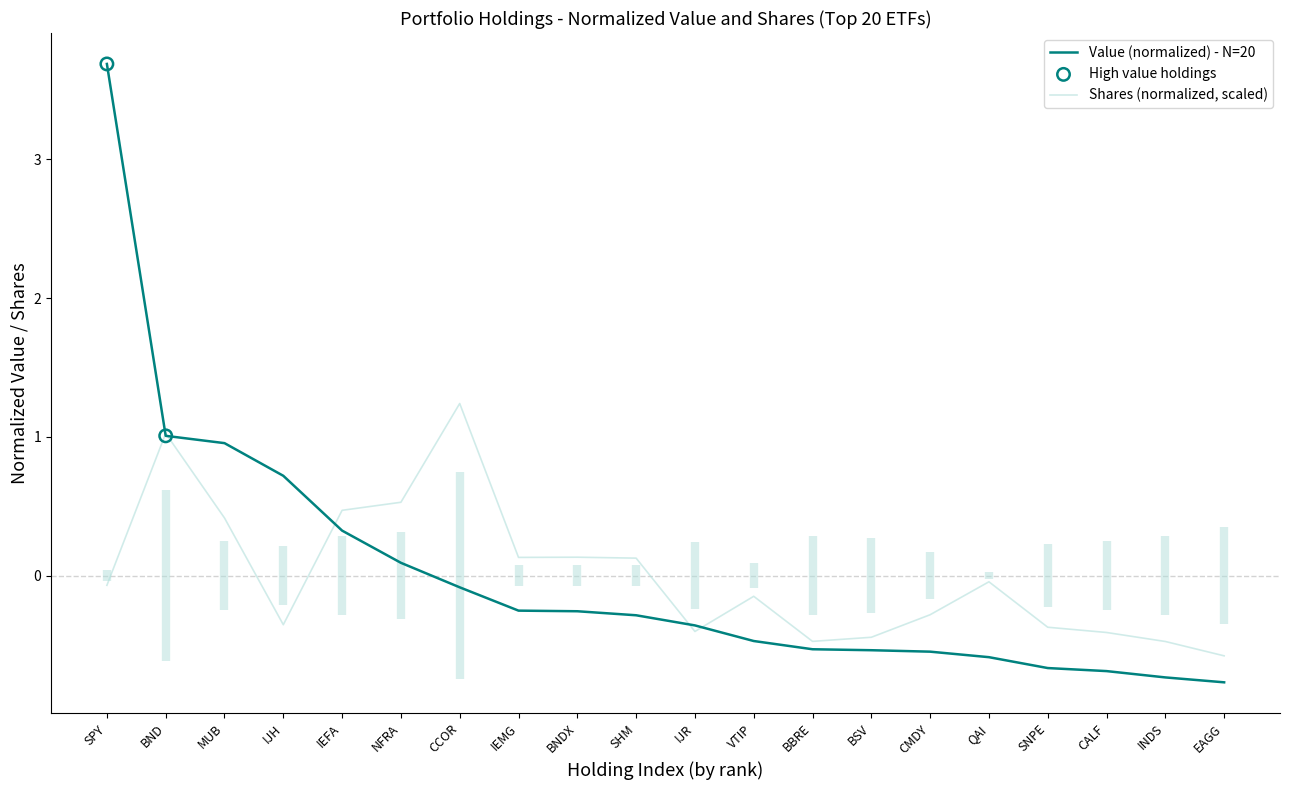

Which series contains the lowest Y value?

Value (millions)